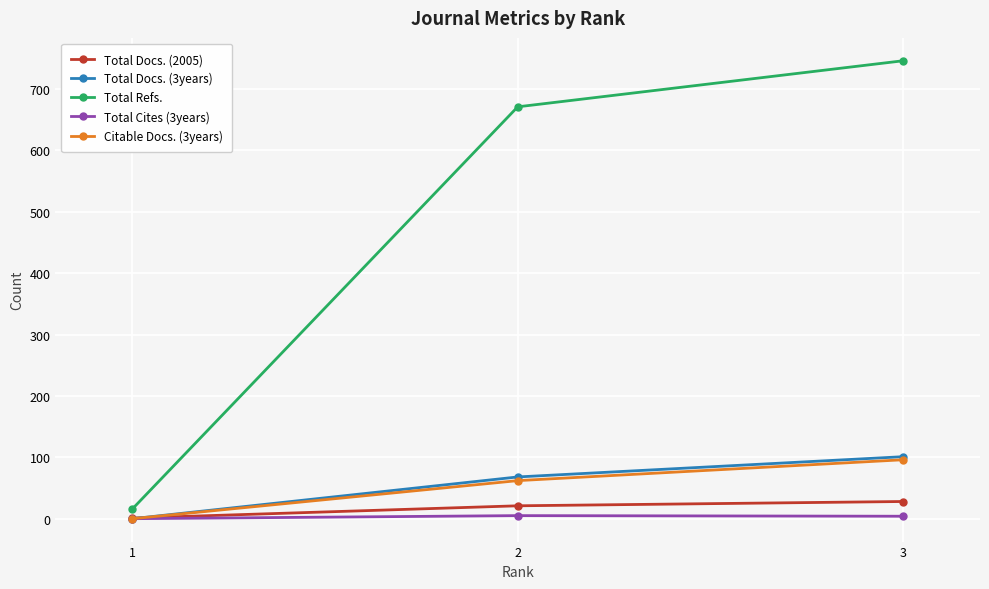

The value of Citable Docs. (3years) at 3 is 155. True or false?

False